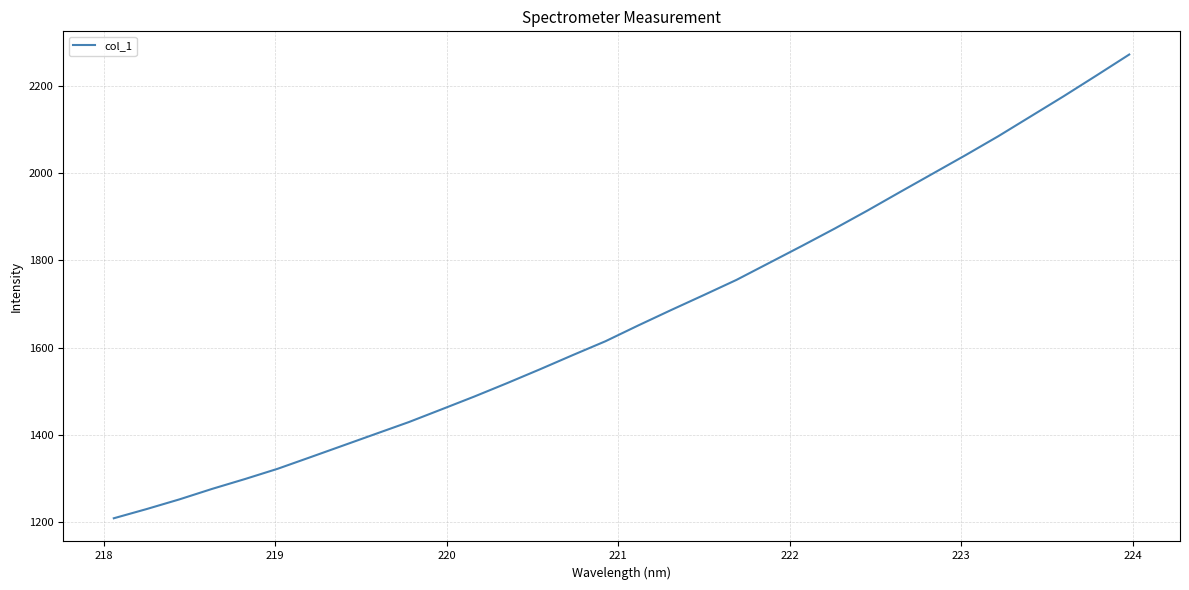

Does the chart display data point markers on the line(s)?

No